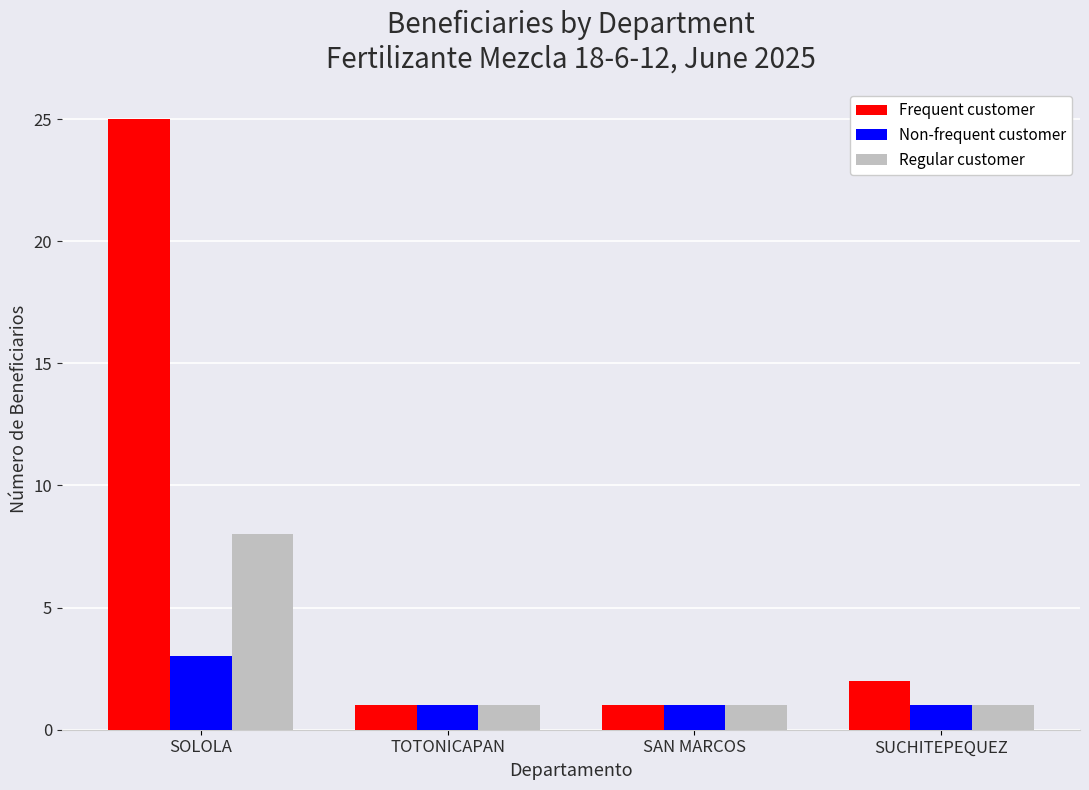

Rank the series by their maximum value, from lowest to highest.

Non-frequent customer, Regular customer, Frequent customer